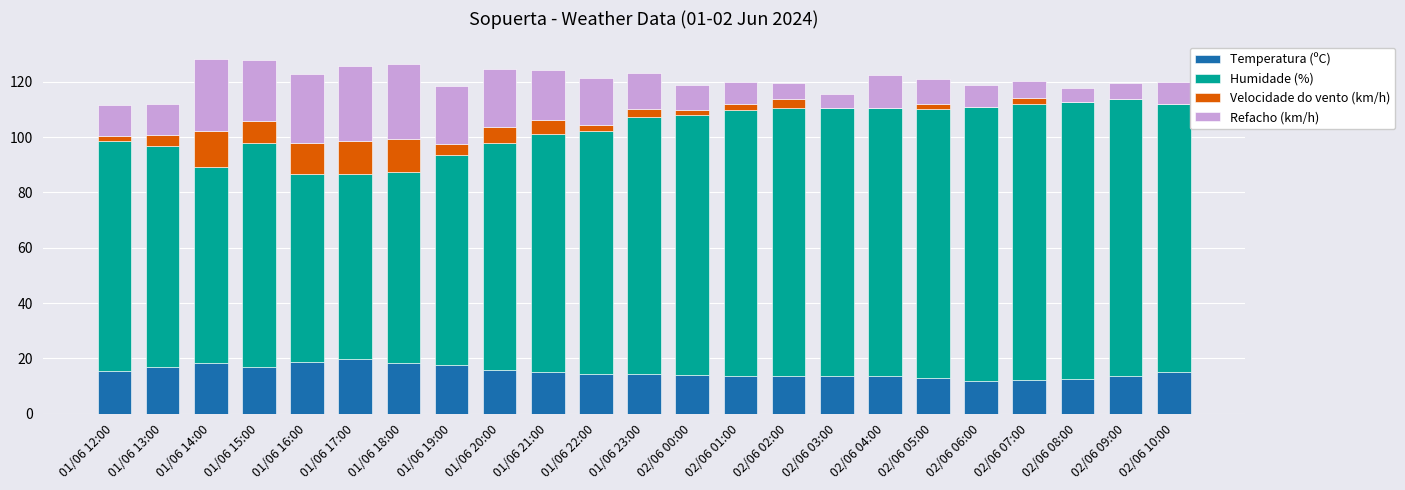

What is the total value across all series at 02/06 09:00?

119.6